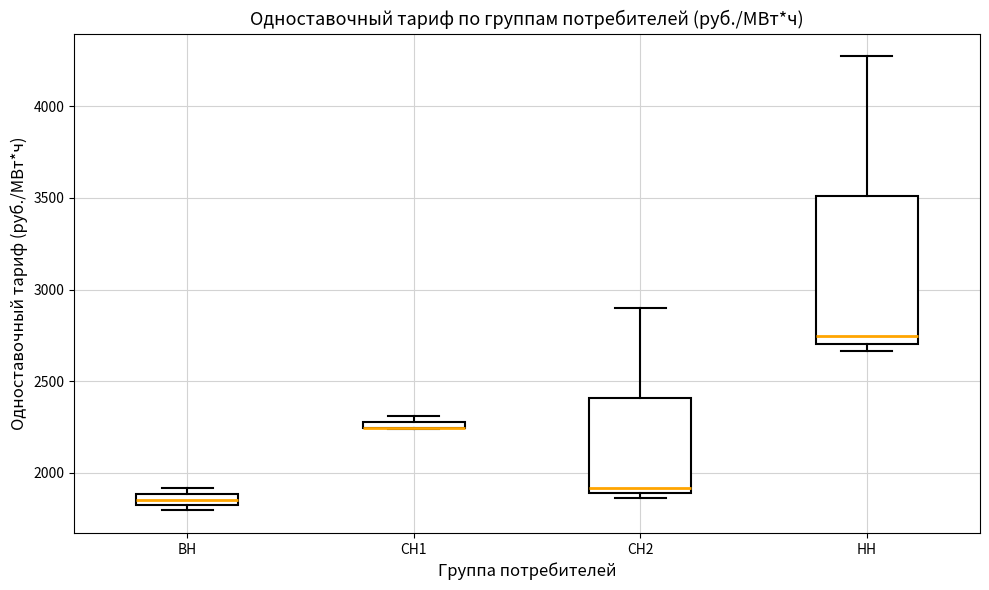

Which box is the tallest, from its lower edge to its upper edge?

НН